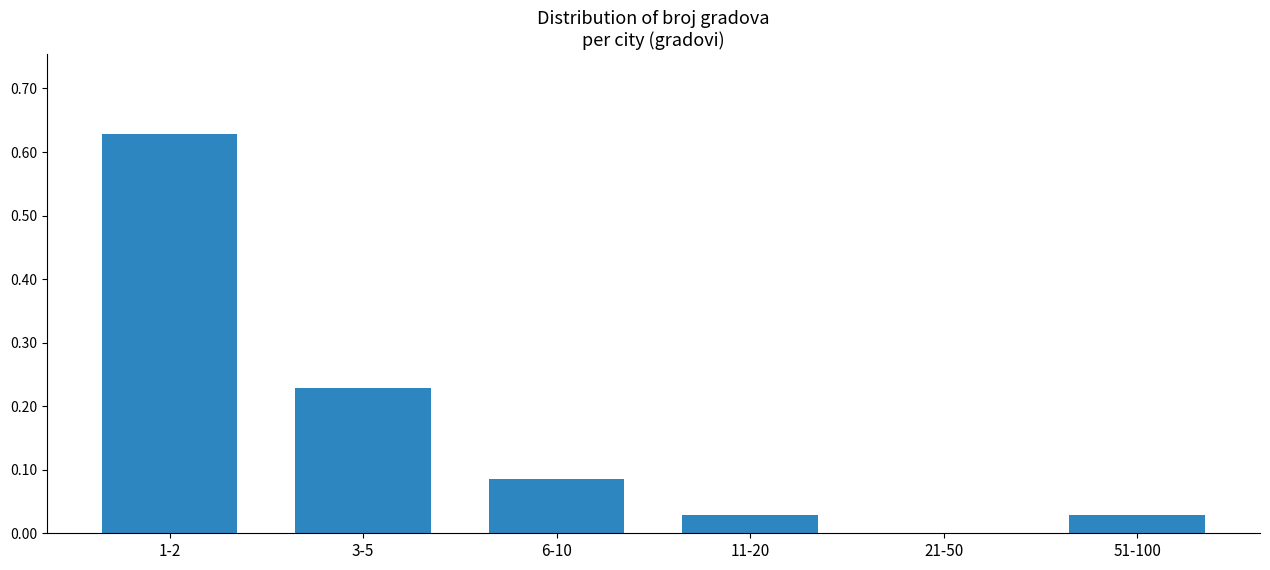

The chart shows a value of 1.1 at 1-2. True or false?

False